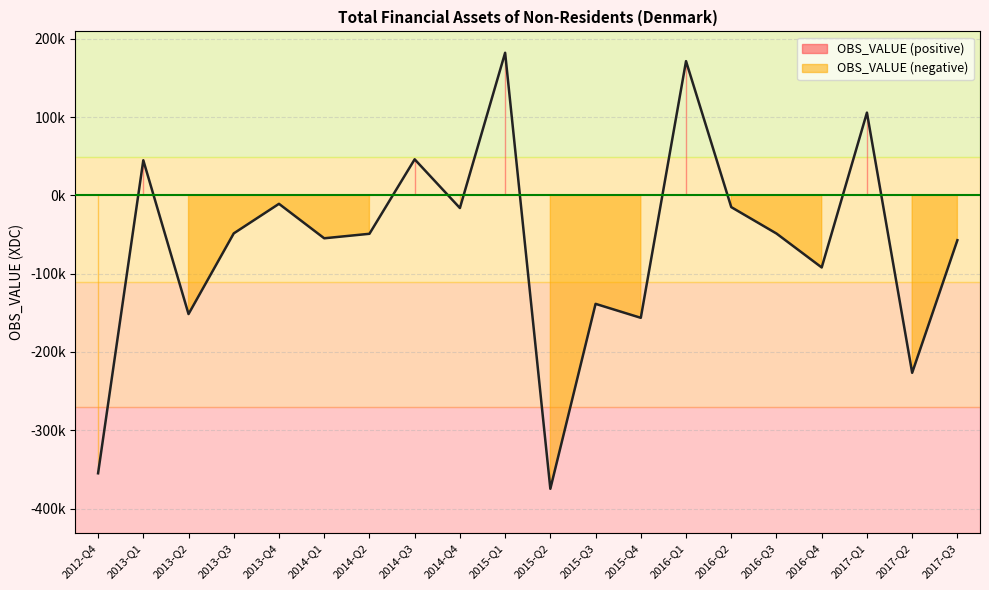

What is the difference between the maximum and second lowest values?

537117